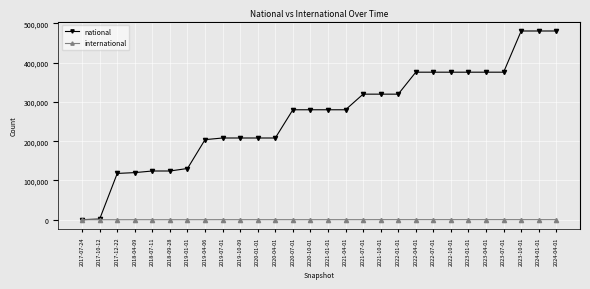

What are all the series names shown in the legend?

national, international